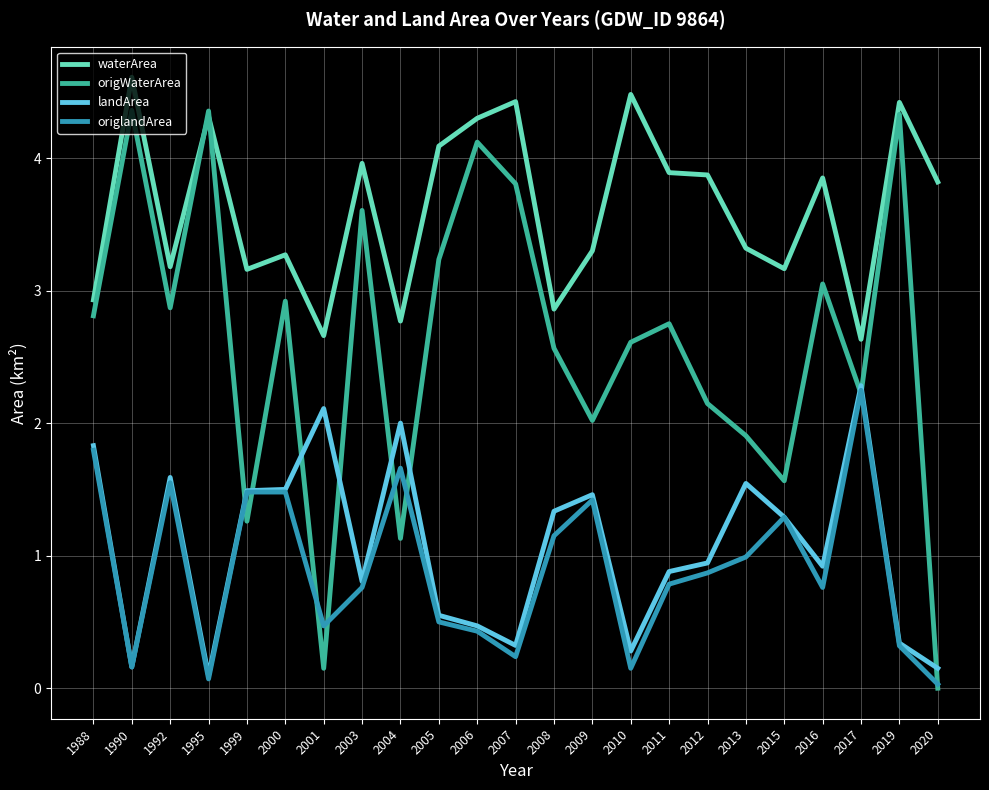

What is the difference between the highest and lowest values at 2005?

3.6